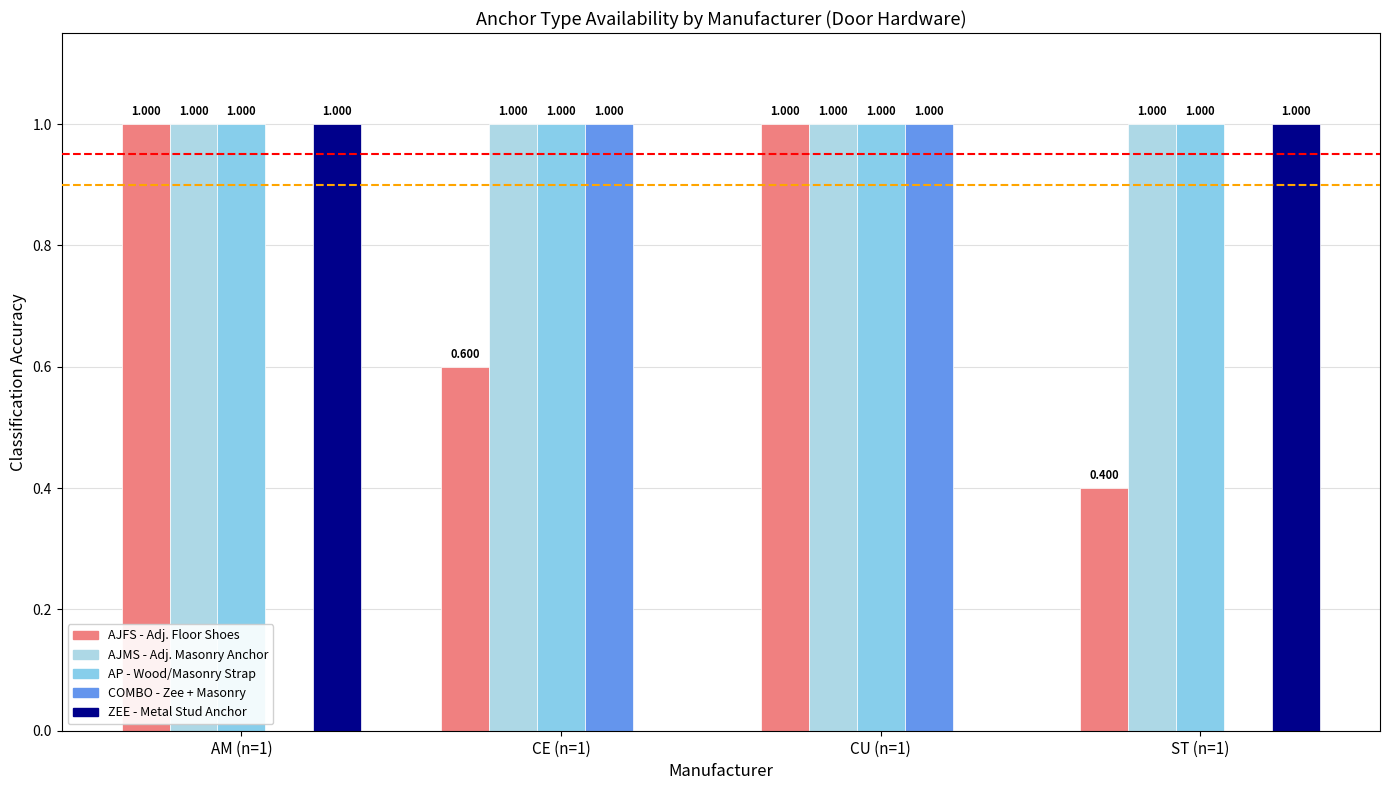

Are the bars horizontal?

No